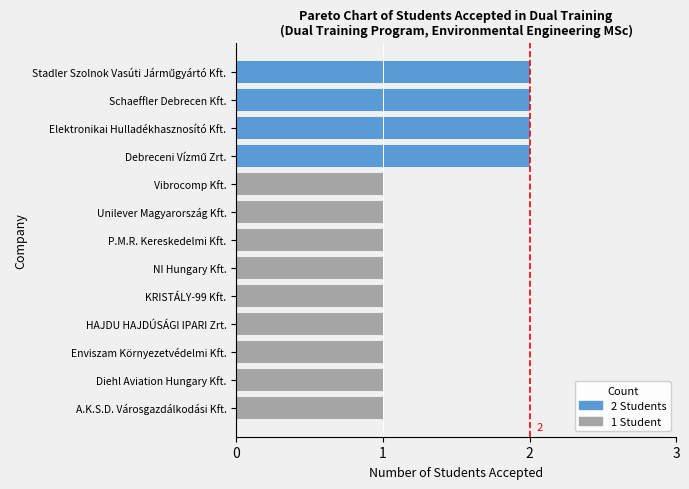

Count the number of categories in the chart.

13